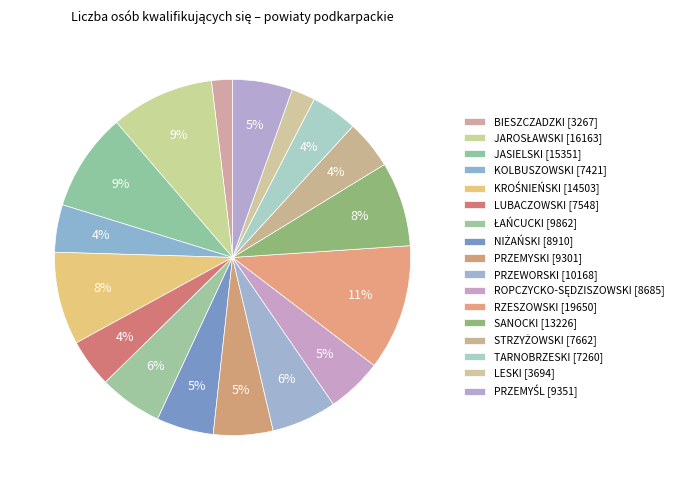

How many segments does this pie chart have?

17